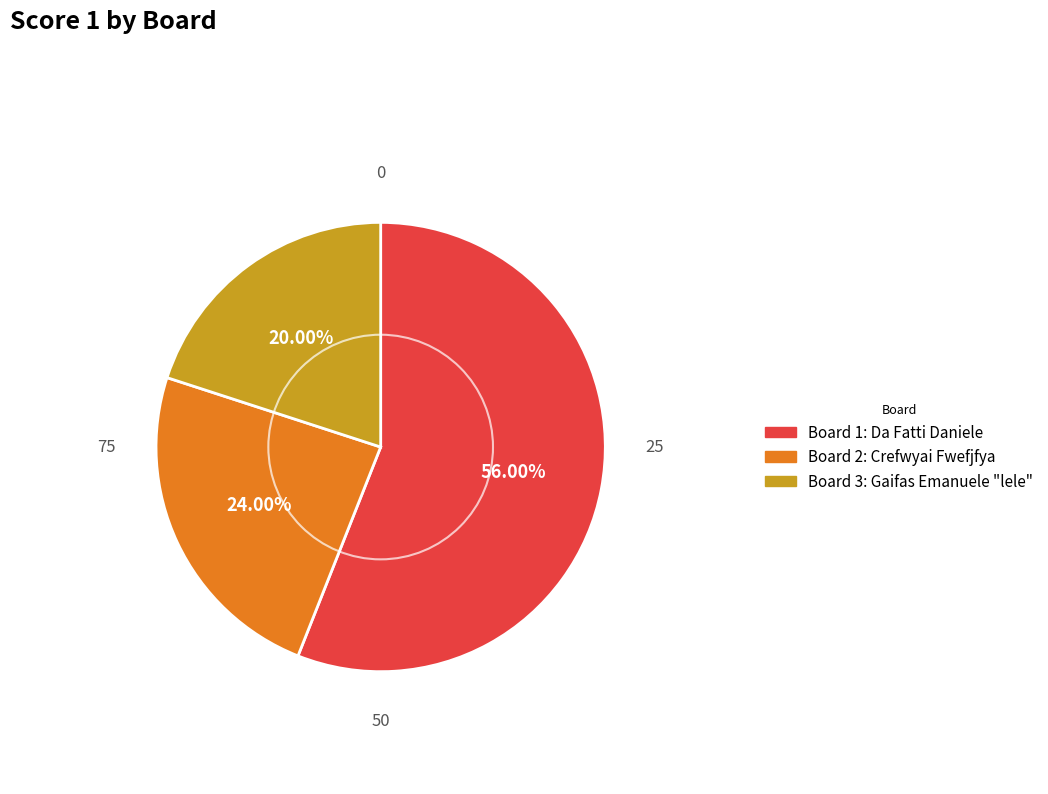

Is there any slice that represents more than half of the pie?

Yes